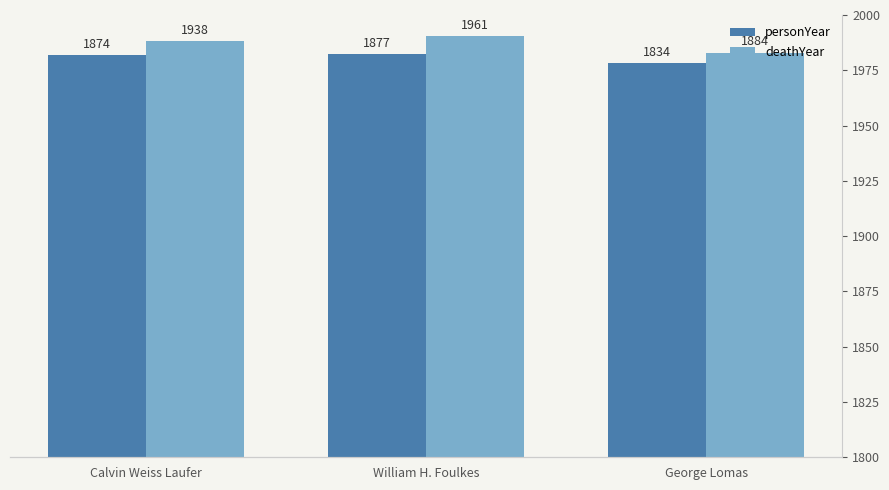

At which label does deathYear reach its peak?

William H. Foulkes